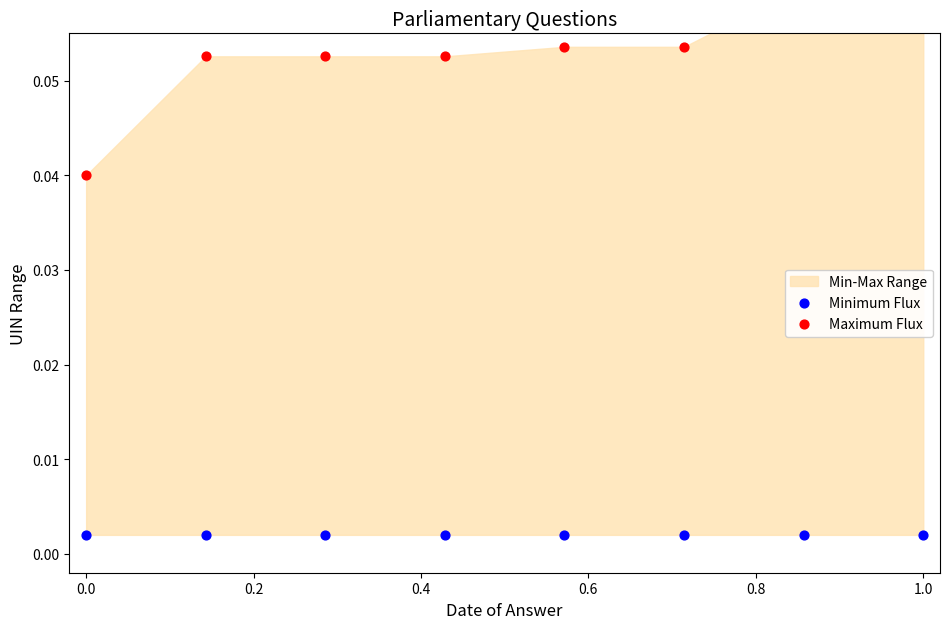

What is the total value across all series at 0.4?

0.1